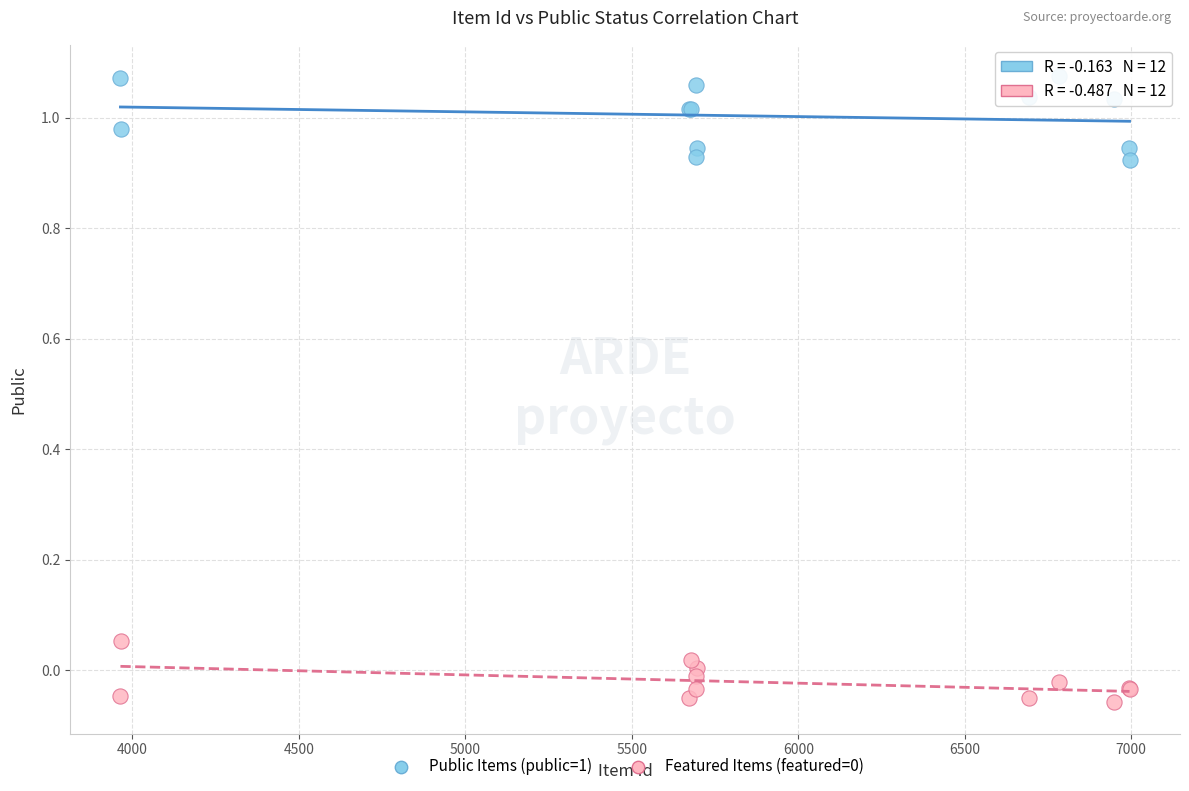

Which series contains the highest Y value?

Public Items (public=1)